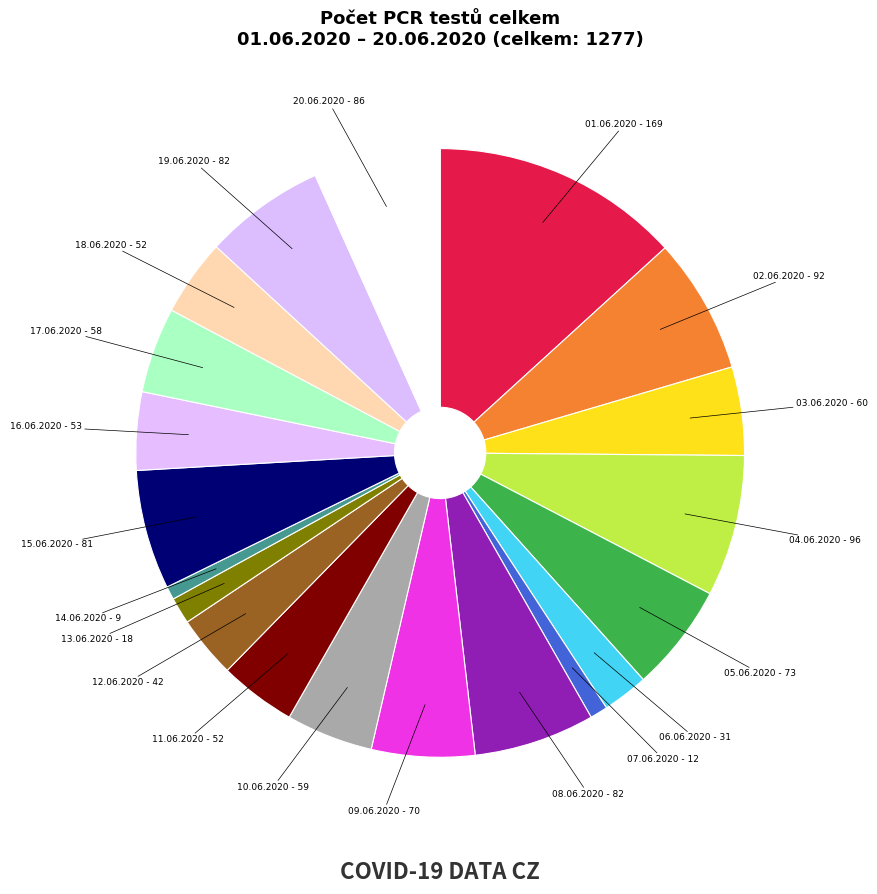

Combined, do 17.06.2020 and 13.06.2020 account for over 50%?

No